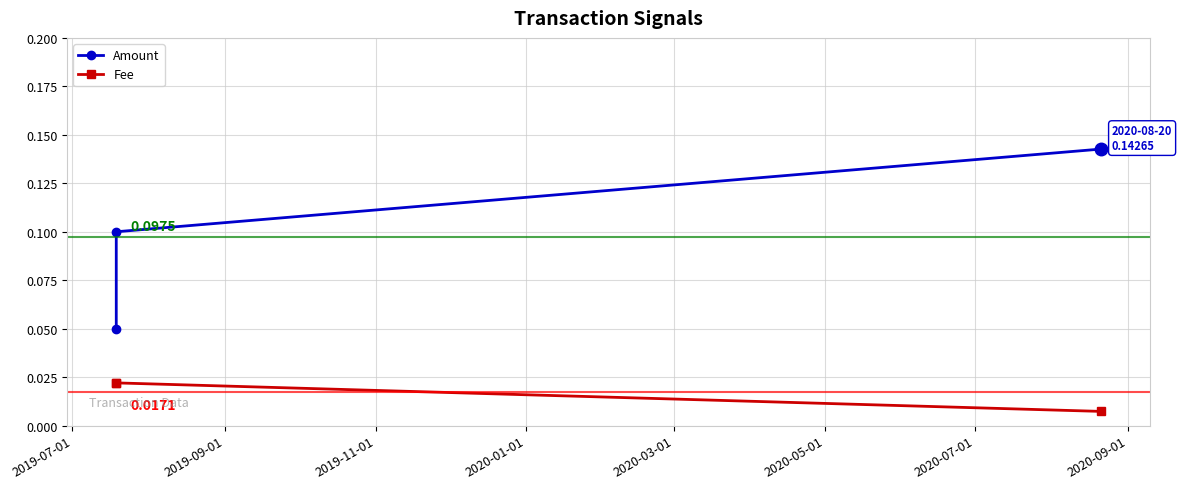

Which series changed the most between 2019-09-01 and 2019-11-01?

Amount